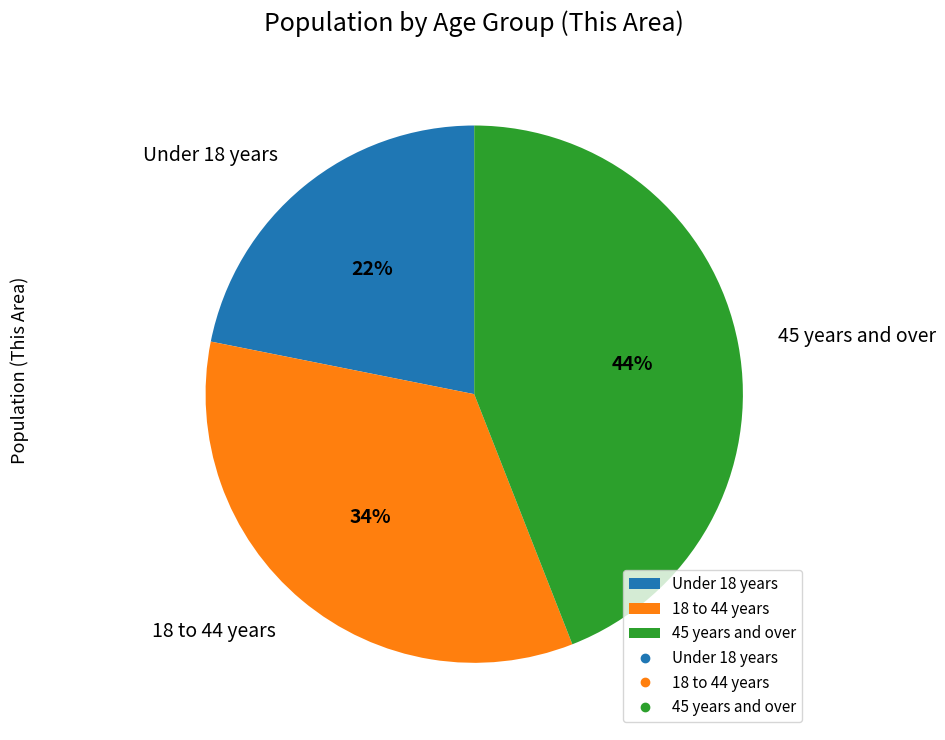

How many slices are in this pie chart?

3